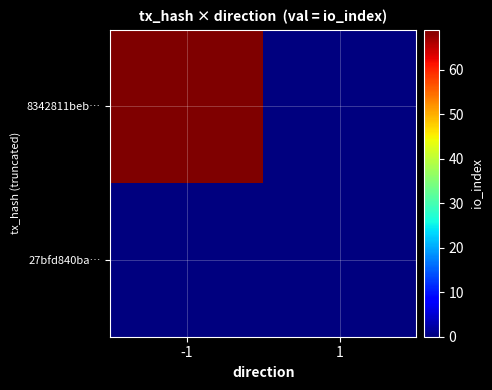

Between -1 and 1, which series saw the biggest shift?

8342811beb…